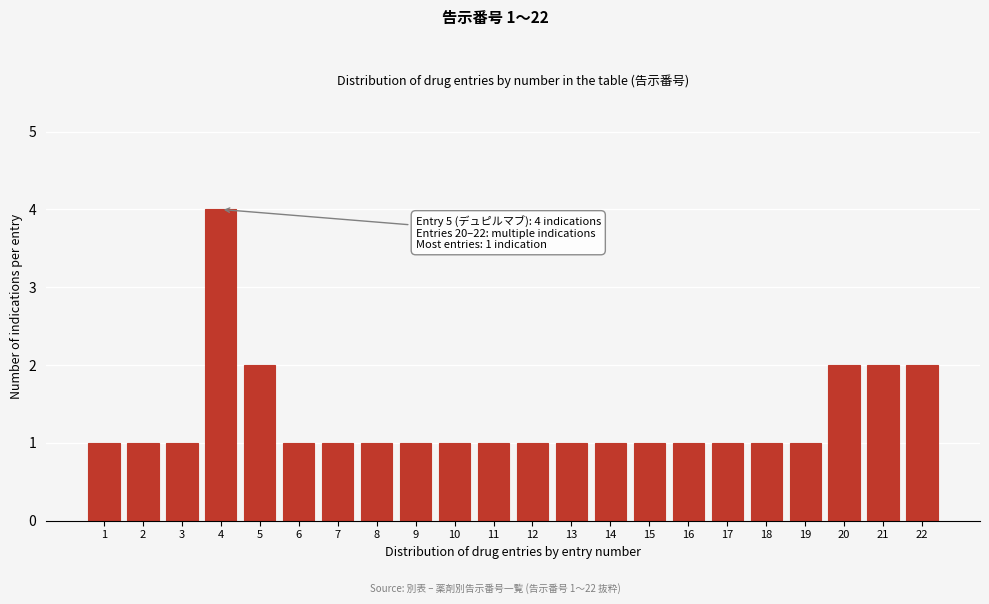

Reading right to left, what are all the values shown in this chart?

2	2	2	1	1	1	1	1	1	1	1	1	1	1	1	1	1	2	4	1	1	1